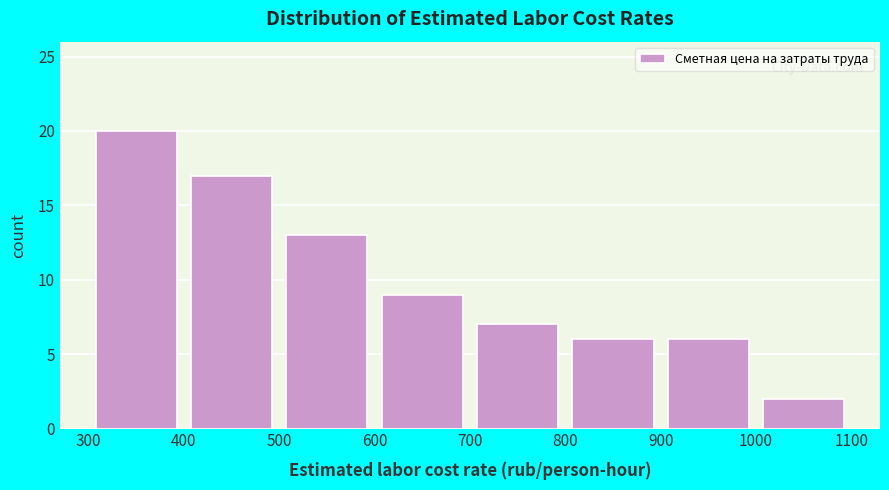

Reading left to right, list every bar in this chart as the range it spans on the x-axis followed by its height. The values are not printed on the chart, so give them approximately, as read against the axis.

300 to 400: 20
400 to 500: 17
500 to 600: 13
600 to 700: 9
700 to 800: 7
800 to 900: 6
900 to 1000: 6
1000 to 1100: 2